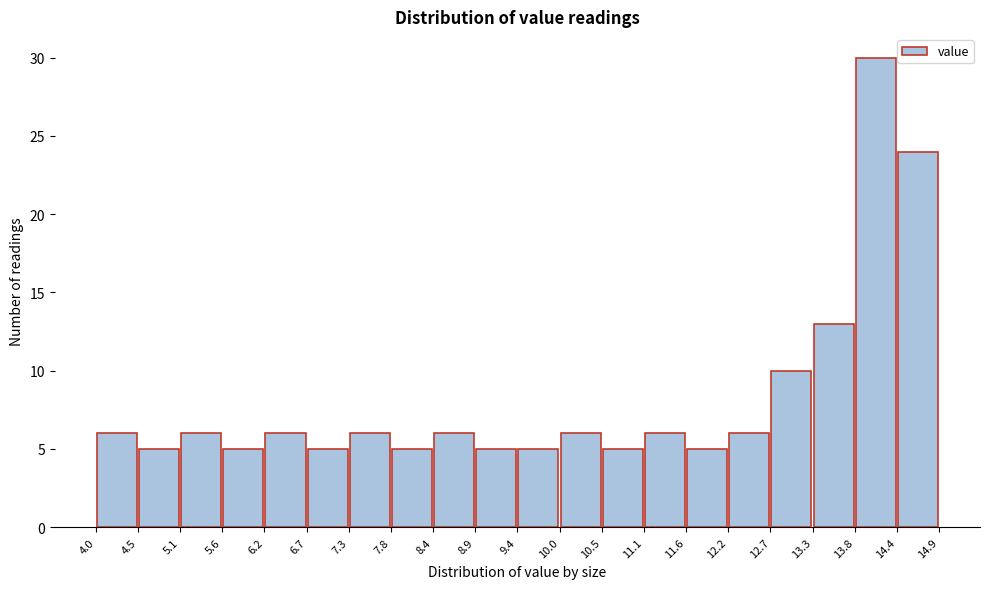

What is the height of the bar covering 5.1 to 5.6 on the x-axis? The values are not printed on the chart, so give them approximately, as read against the axis.

6